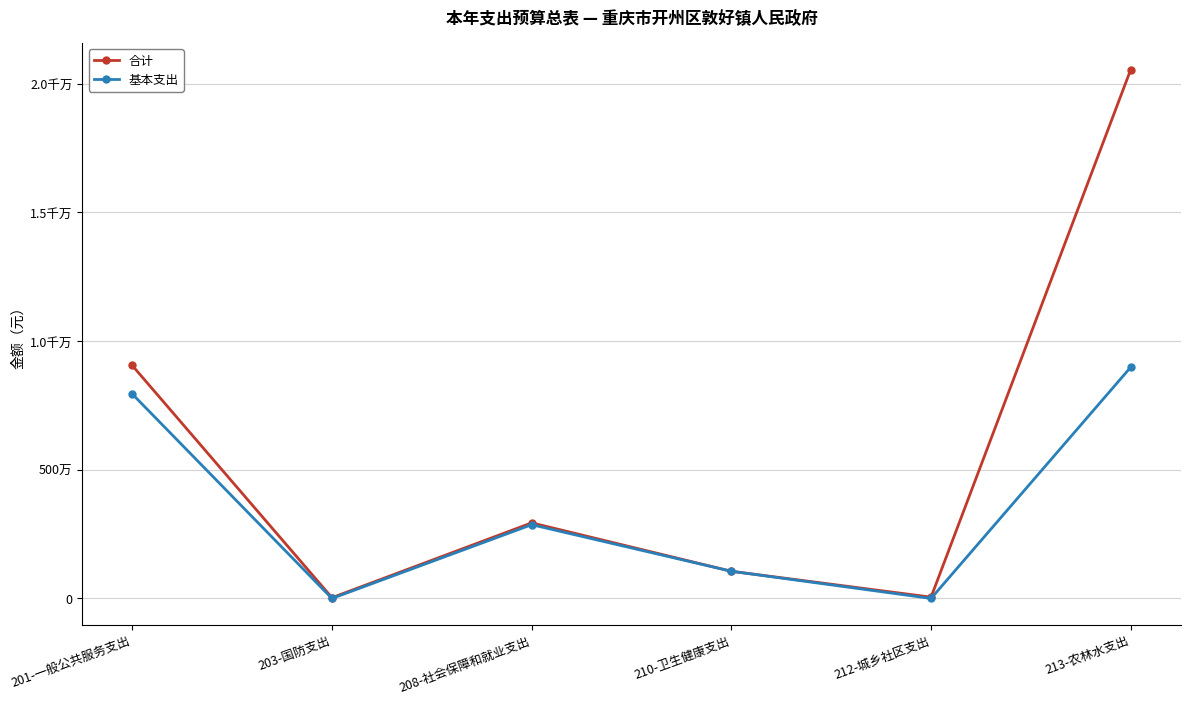

Where is the first local minimum for 基本支出?

203-国防支出